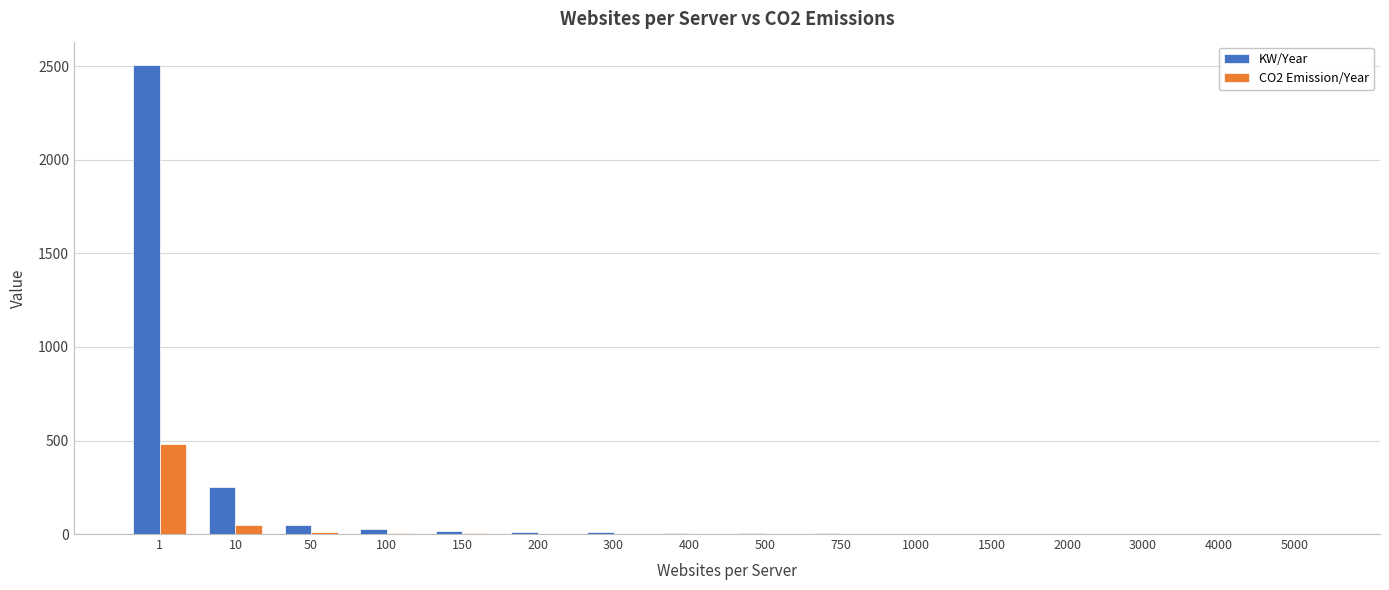

What is the sum of all KW/Year values?

2892.7